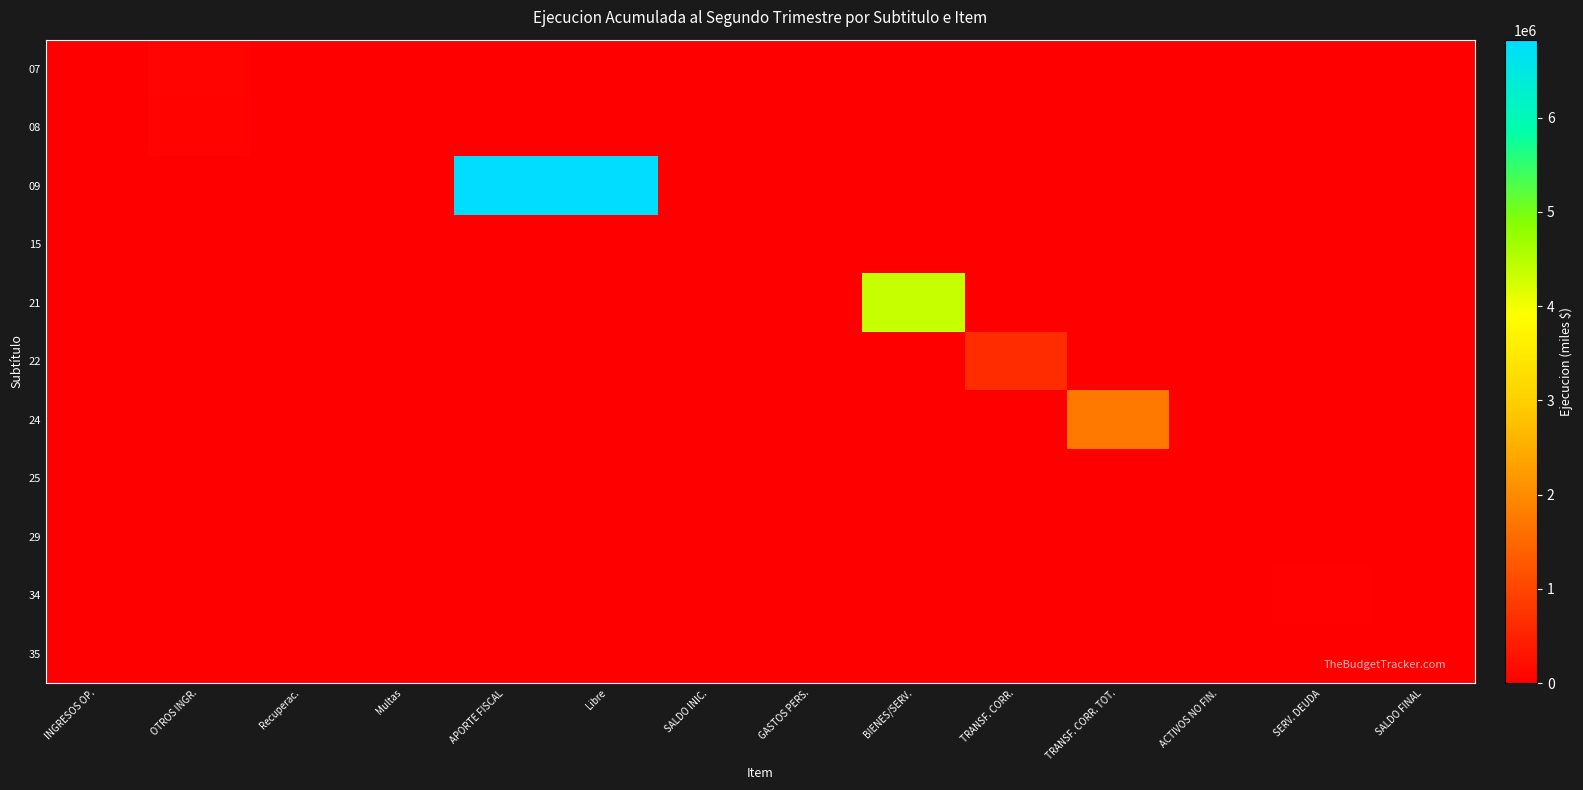

Which series has the widest spread of values?

09